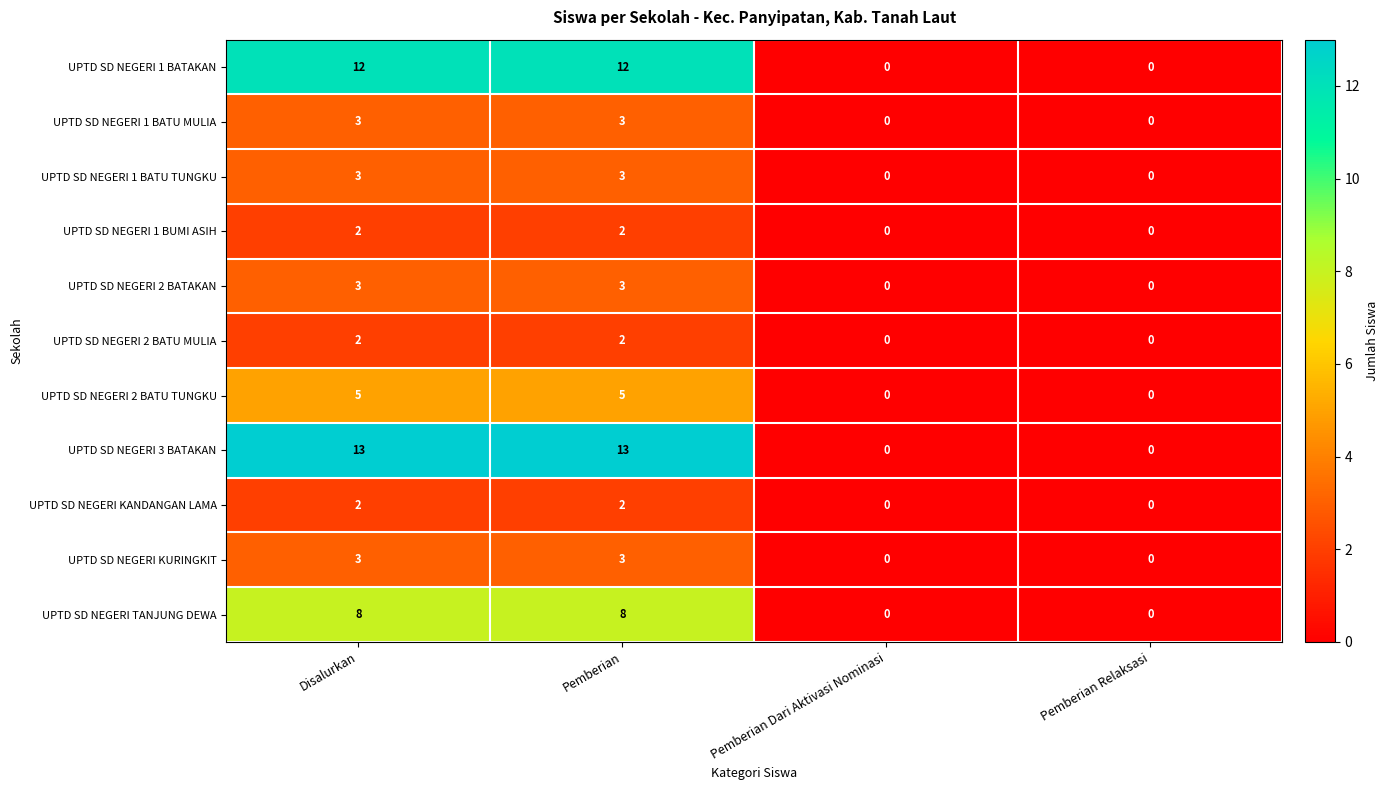

Is it true that UPTD SD NEGERI 1 BATAKAN equals 21 at Disalurkan?

False